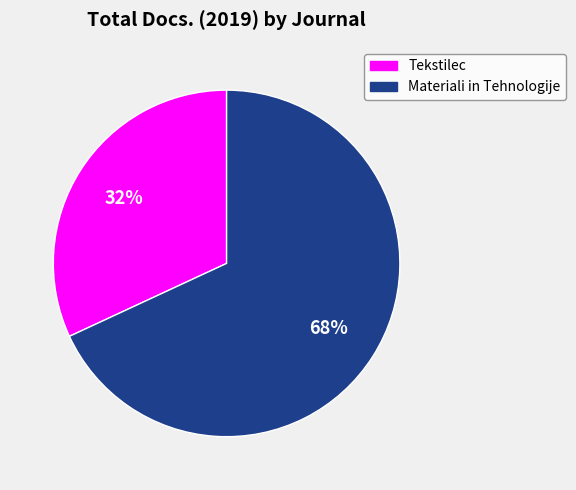

Count the number of slices in the pie.

2